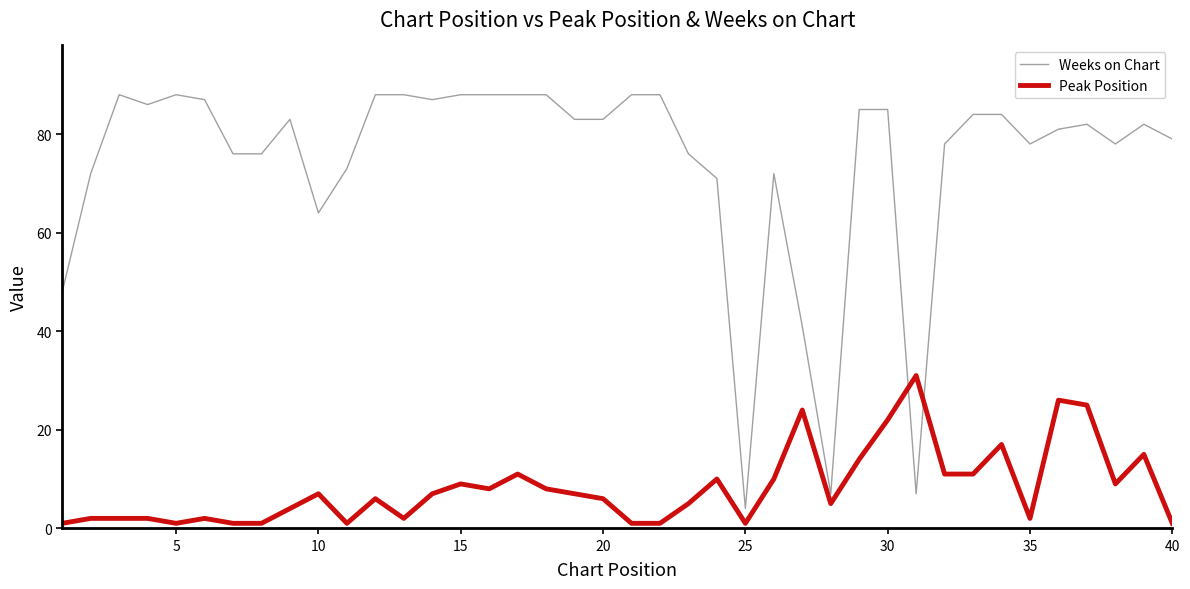

After their last crossing, which series has the higher values: Weeks on Chart or Peak Position?

Weeks on Chart